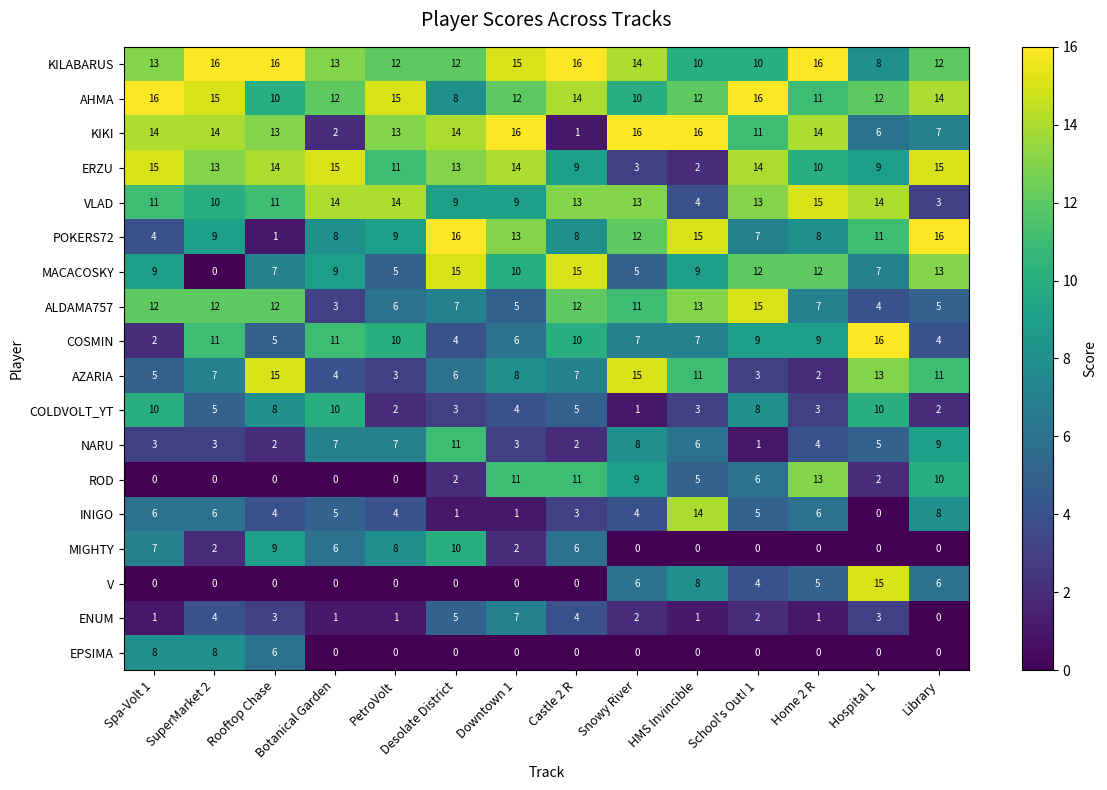

At how many categories does at least one series exceed 7?

14